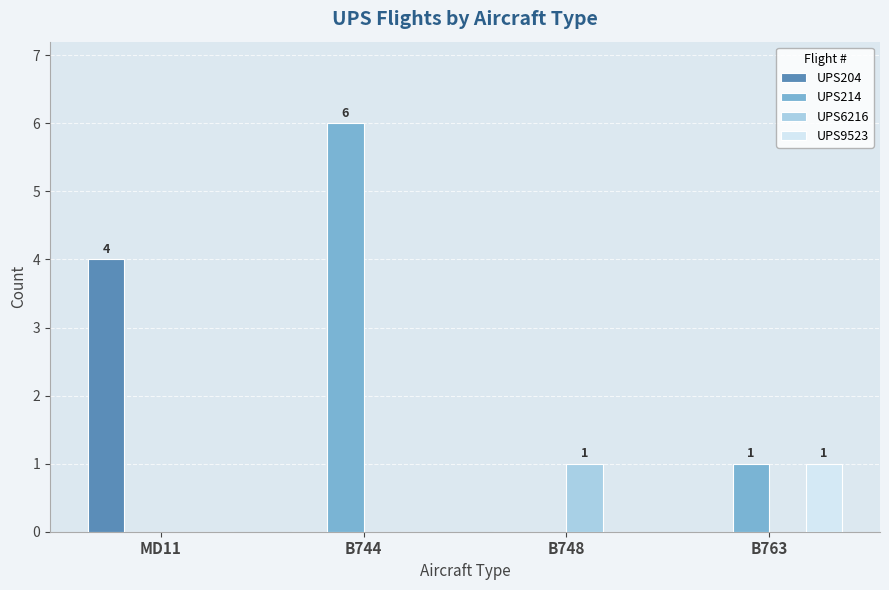

Which category has the highest value across all series?

B744